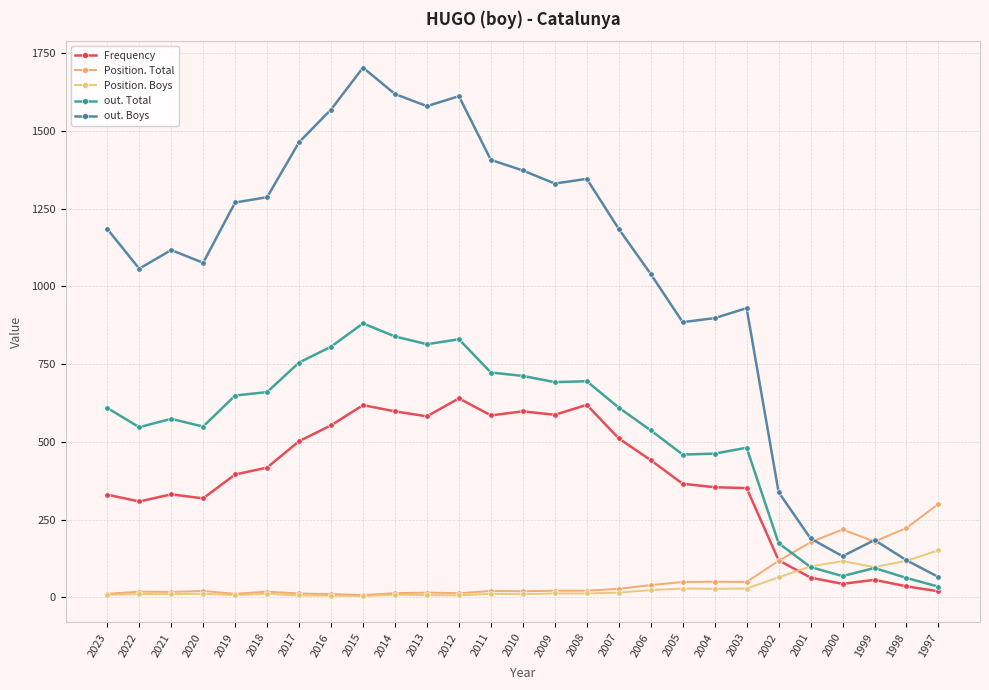

Rank the series by their maximum value, from highest to lowest.

out. Boys, out. Total, Frequency, Position. Total, Position. Boys